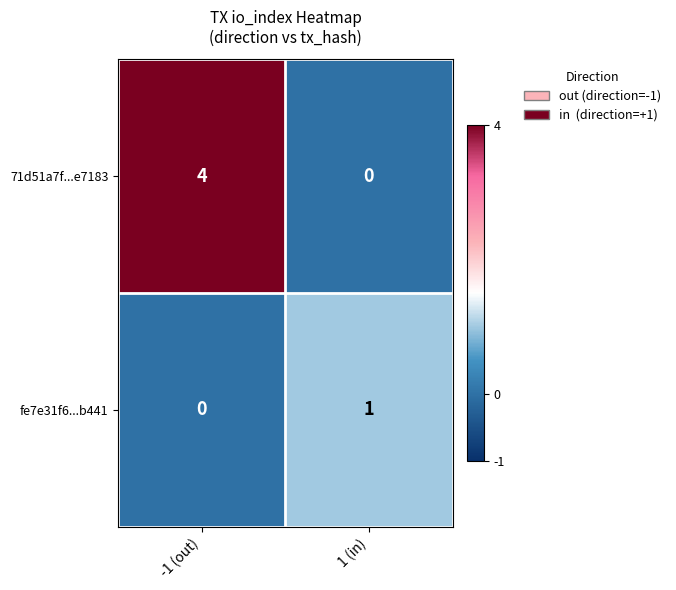

List the series in order of their peak value, lowest first.

fe7e31f6...b441, 71d51a7f...e7183